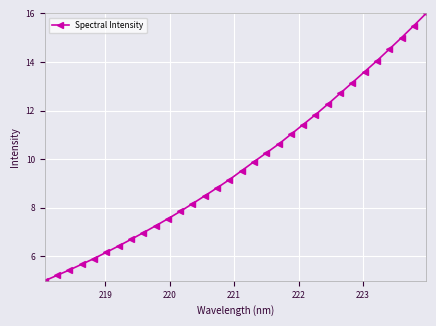

Reading left to right, transcribe all the data shown in this chart.

5.0	5.2	5.4	5.7	5.9	6.2	6.4	6.7	7.0	7.3	7.5	7.9	8.2	8.5	8.8	9.2	9.5	9.9	10.3	10.6	11.0	11.4	11.8	12.3	12.7	13.2	13.6	14.1	14.5	15.0	15.5	16.0